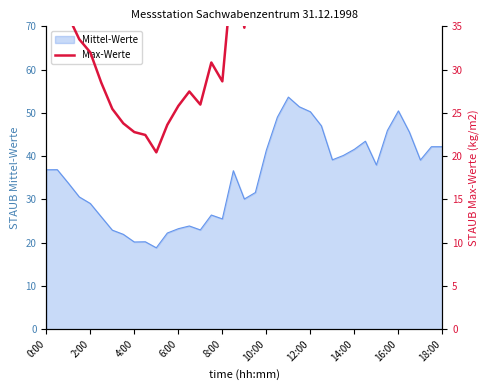

What is the lowest value of the Mittel-Werte series?

18.8